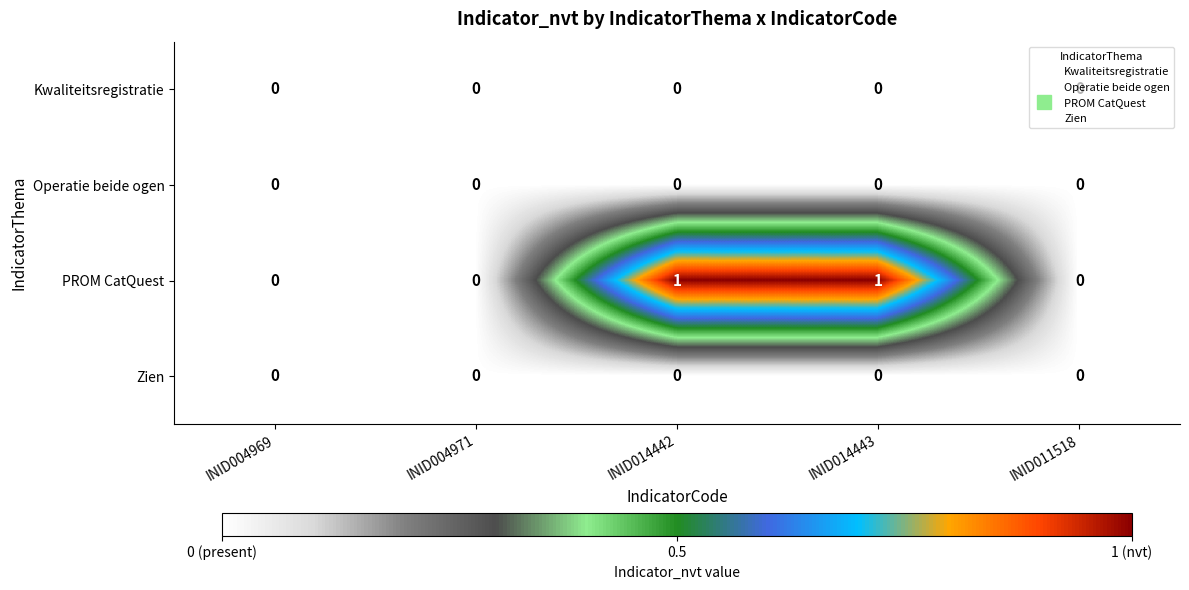

Which series has the largest total across all categories?

PROM CatQuest